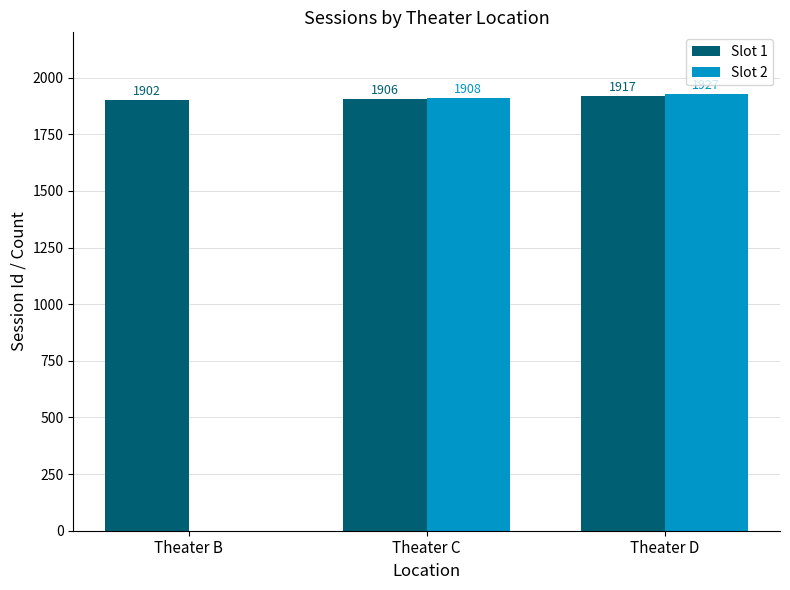

Which series has the largest total across all categories?

Slot 1